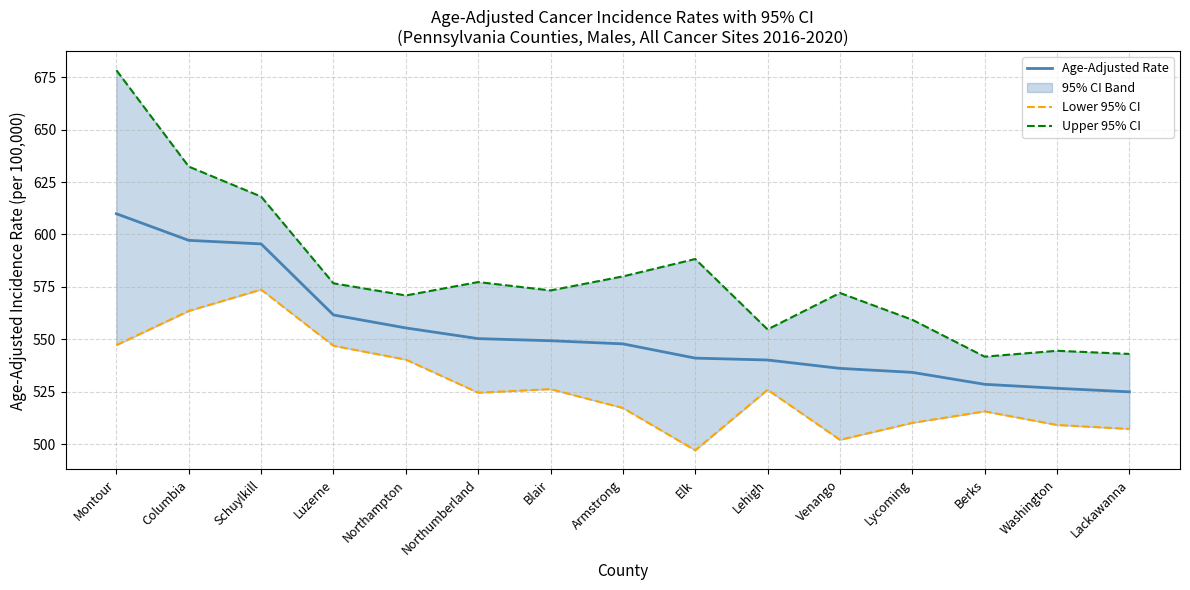

Which has a higher value, Blair or Berks?

Blair